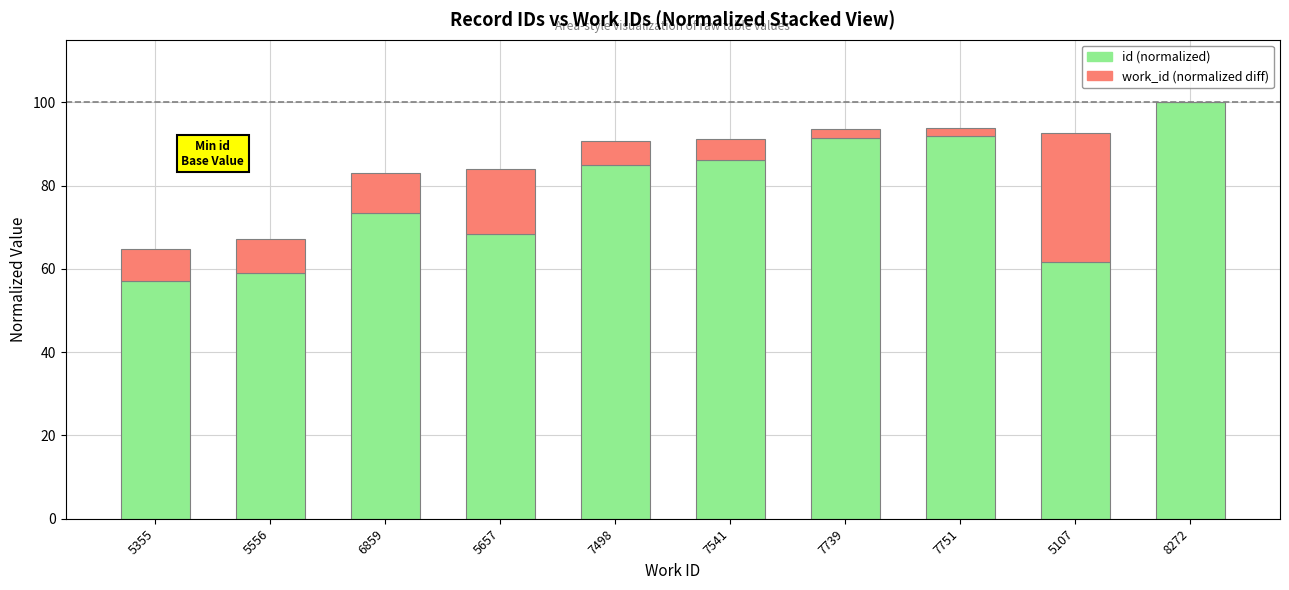

At which category is the sum across all series the highest?

8272